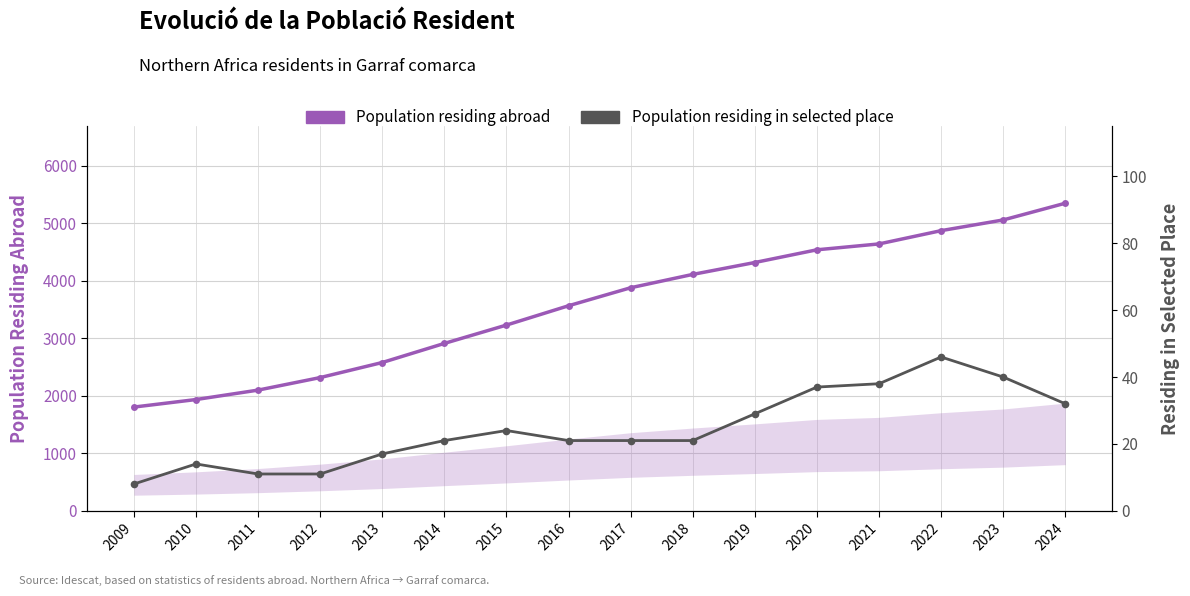

Rank the categories by Population residing in selected place value from lowest to highest.

2009, 2011, 2012, 2010, 2013, 2014, 2016, 2017, 2018, 2015, 2019, 2024, 2020, 2021, 2023, 2022